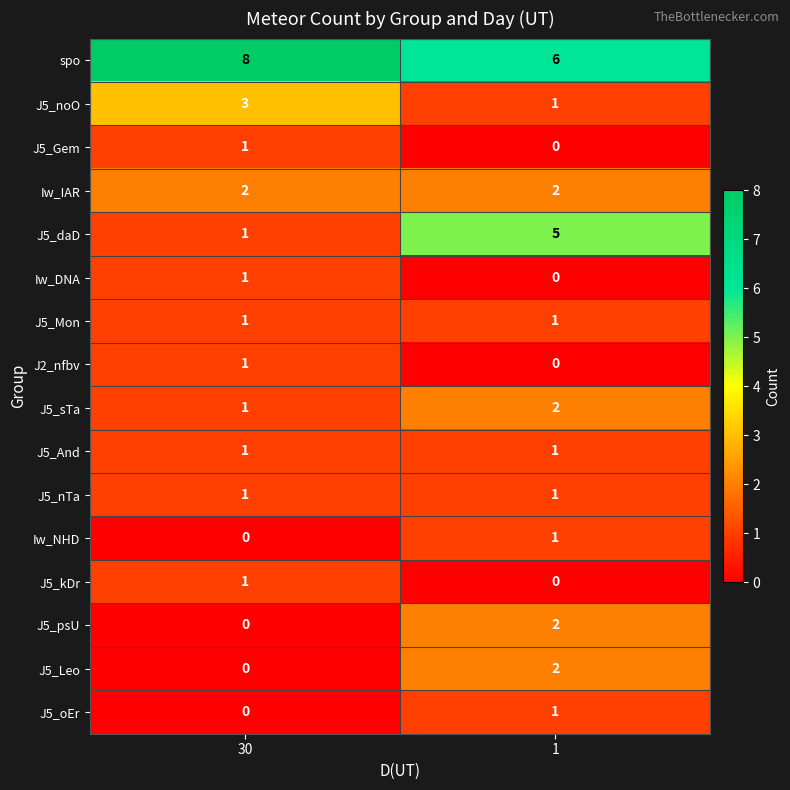

What is the greatest value displayed?

8